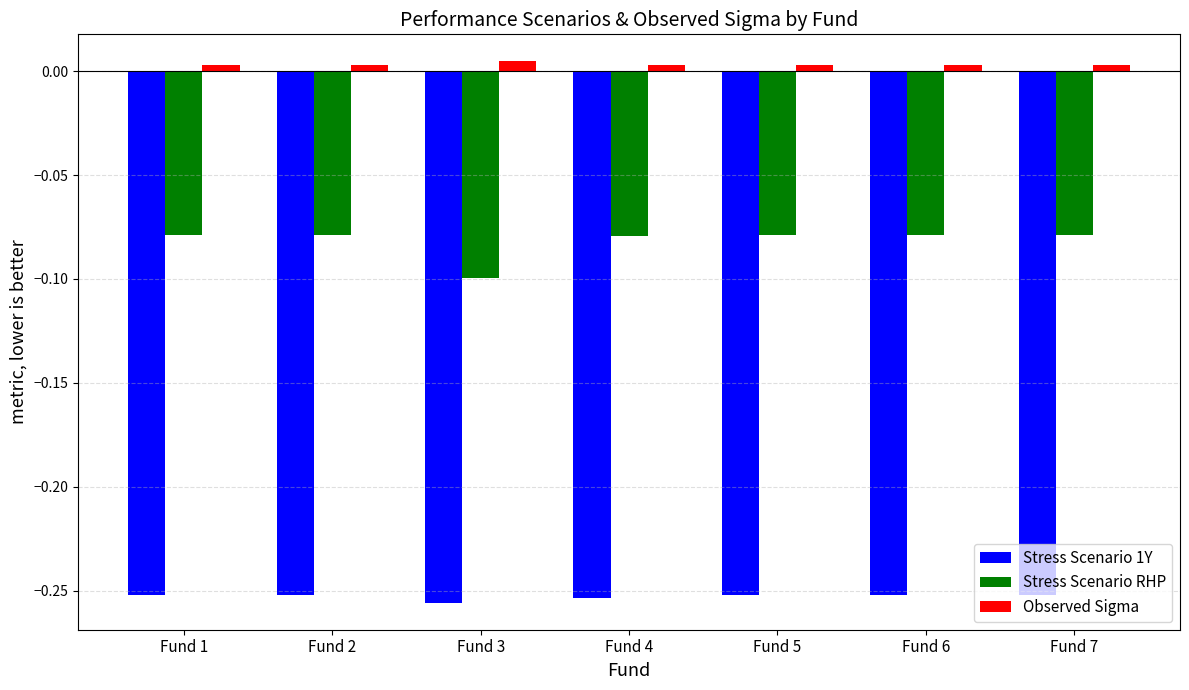

List the series in order of their peak value, lowest first.

Stress Scenario 1Y, Stress Scenario RHP, Observed Sigma